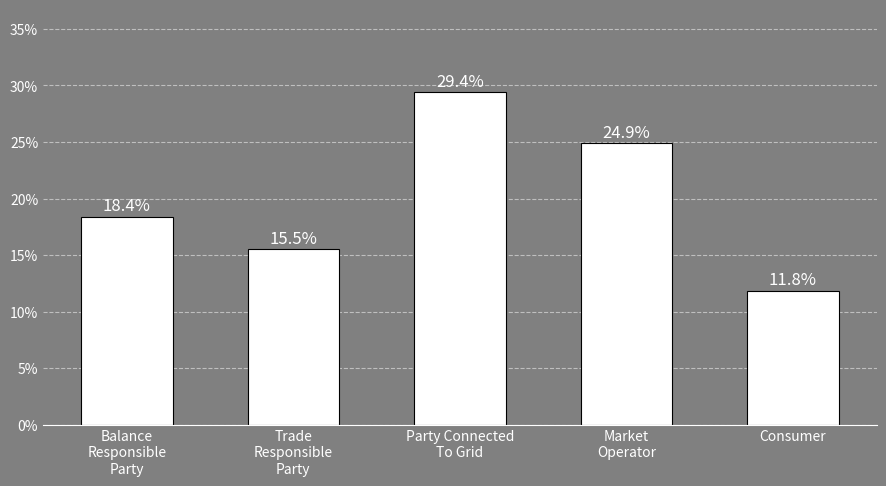

What is the average value?

0.2